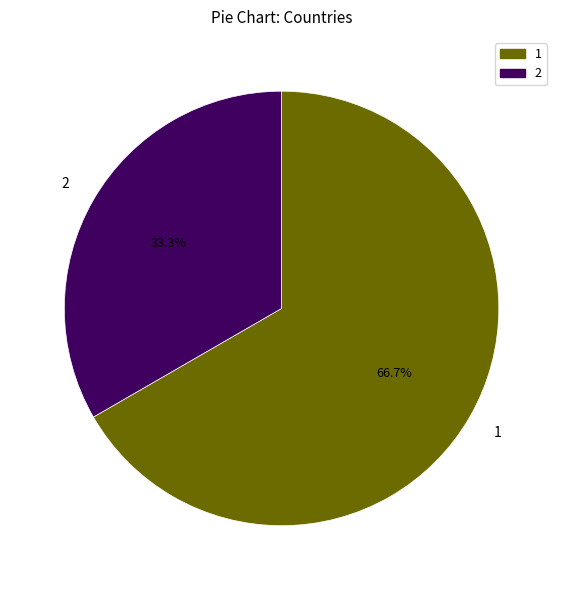

Is there a majority slice in this chart?

Yes